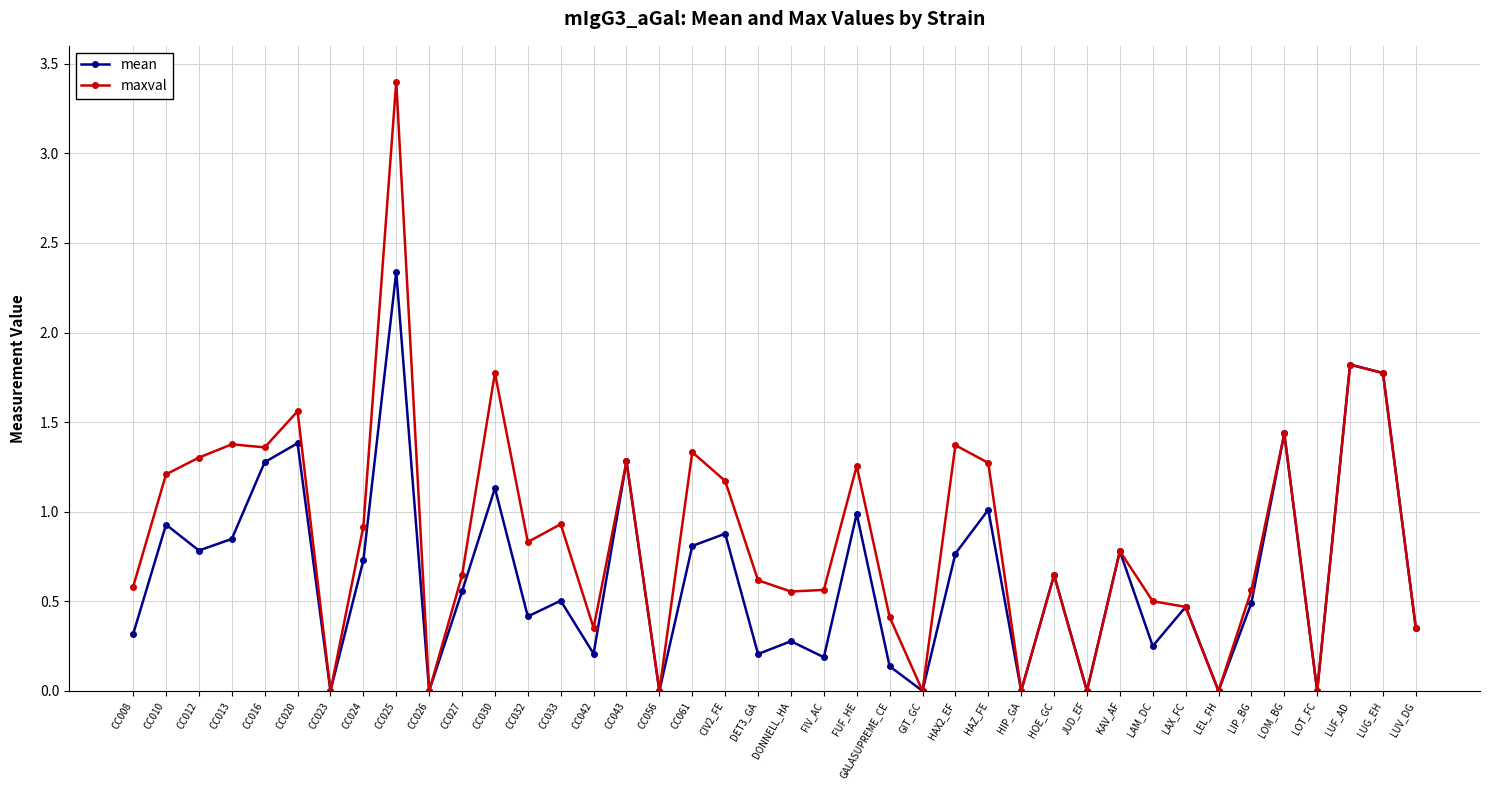

What position from the right is LIP_BG?

6